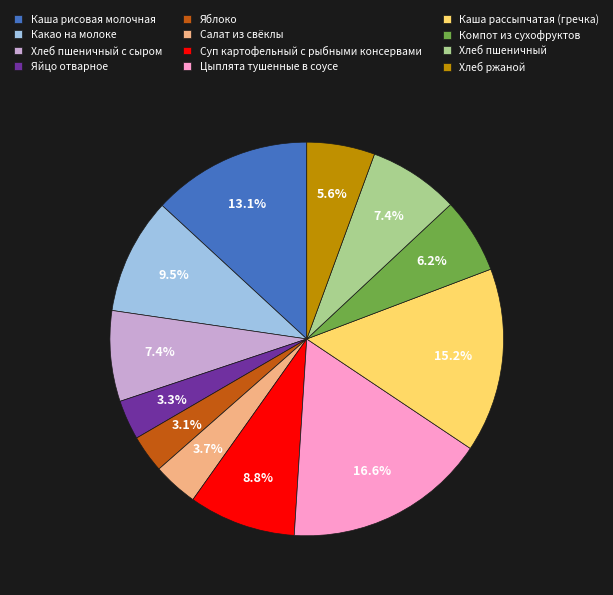

Is there a majority slice in this chart?

No